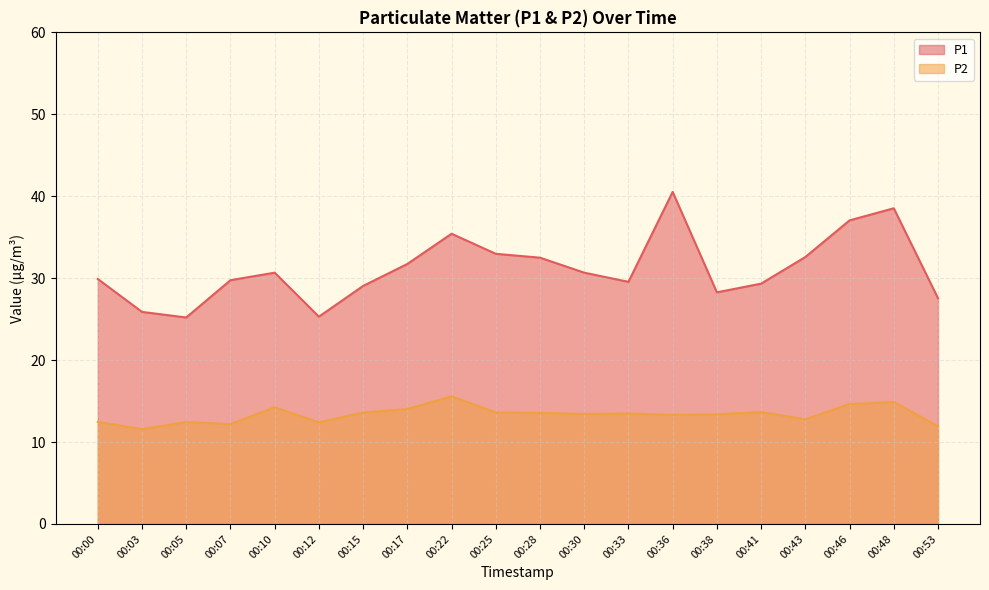

Which category has the lowest value across all series?

00:03